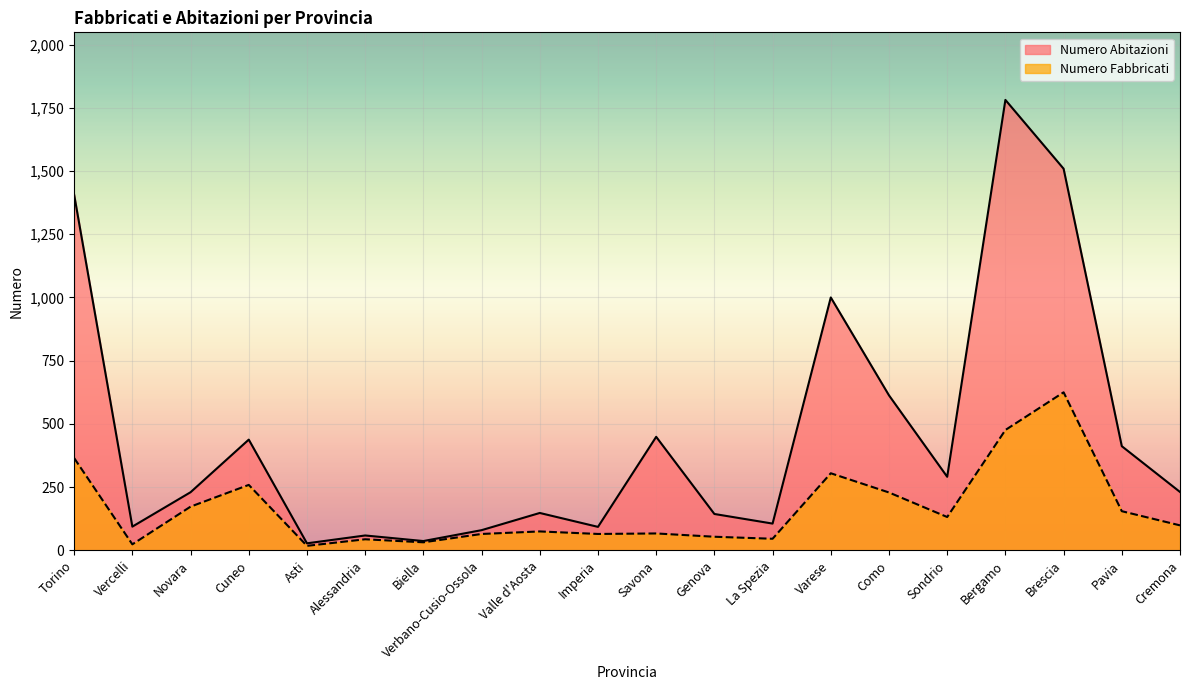

Which label corresponds to the smallest value in the chart?

Asti